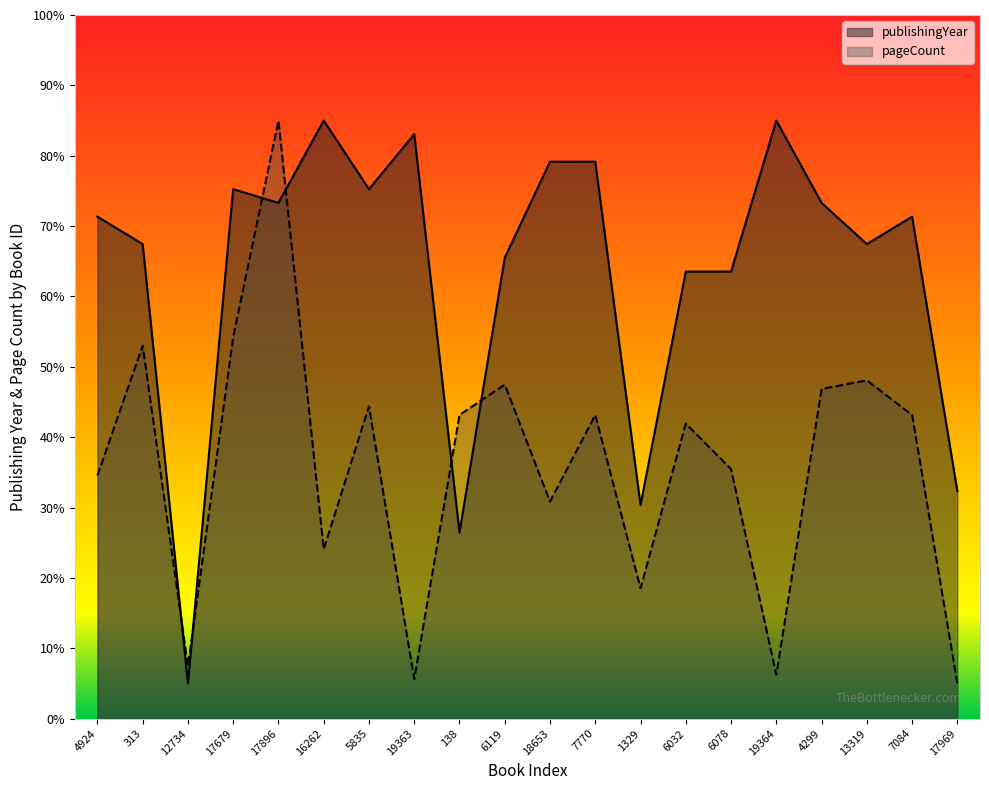

At which category does pageCount reach its first local peak?

313